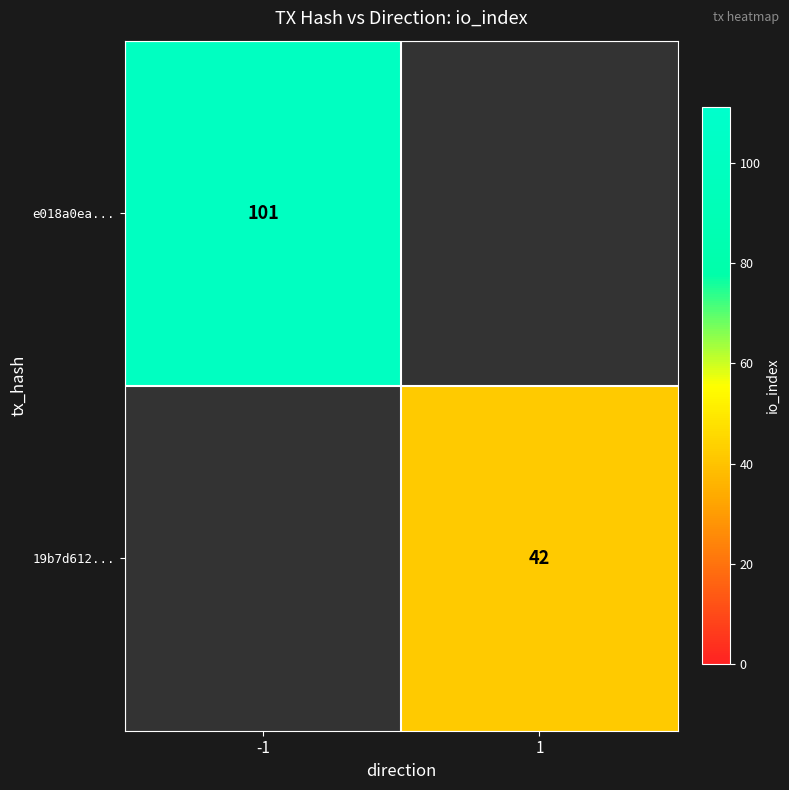

The 19b7d612... series shows 64 at 1. True or false?

False